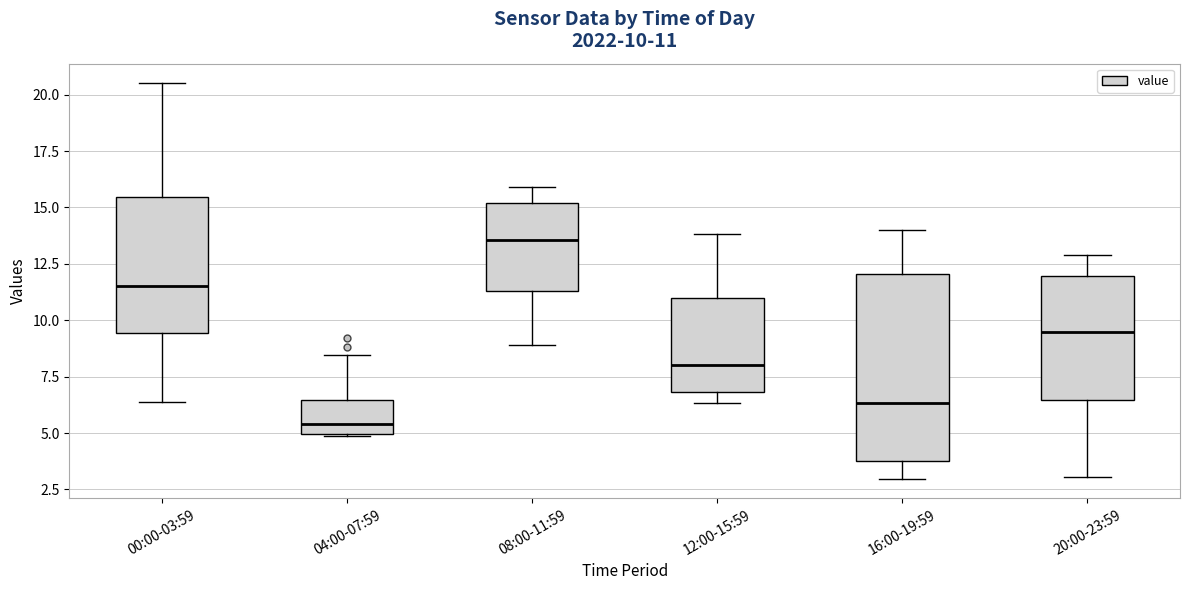

Which box is the tallest, from its lower edge to its upper edge?

16:00-19:59